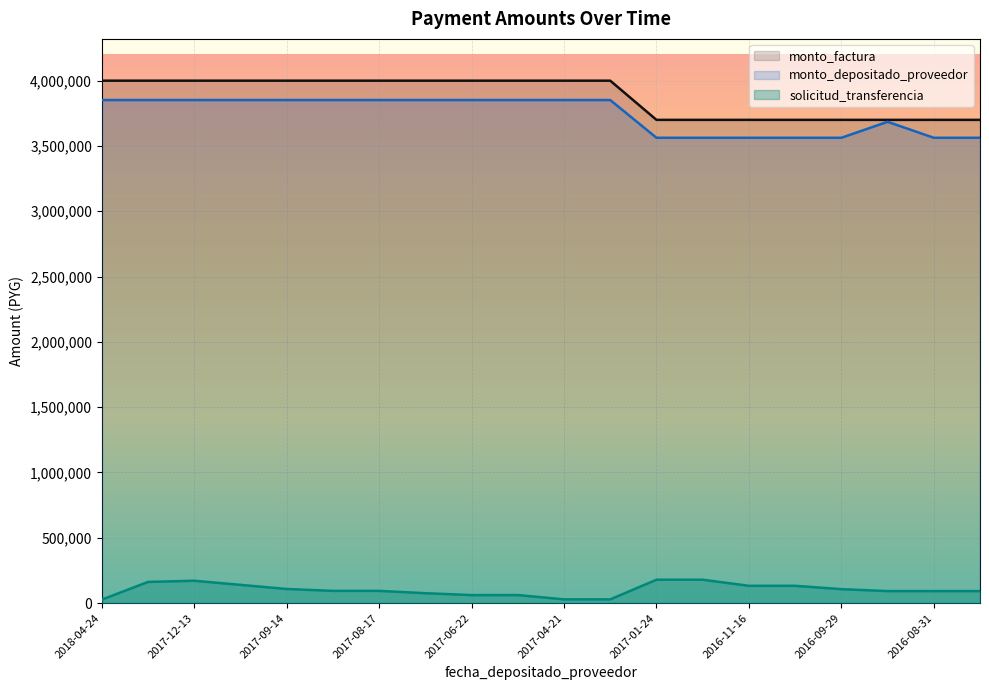

The value of solicitud_transferencia at 2016-09-29 is 106674. True or false?

True